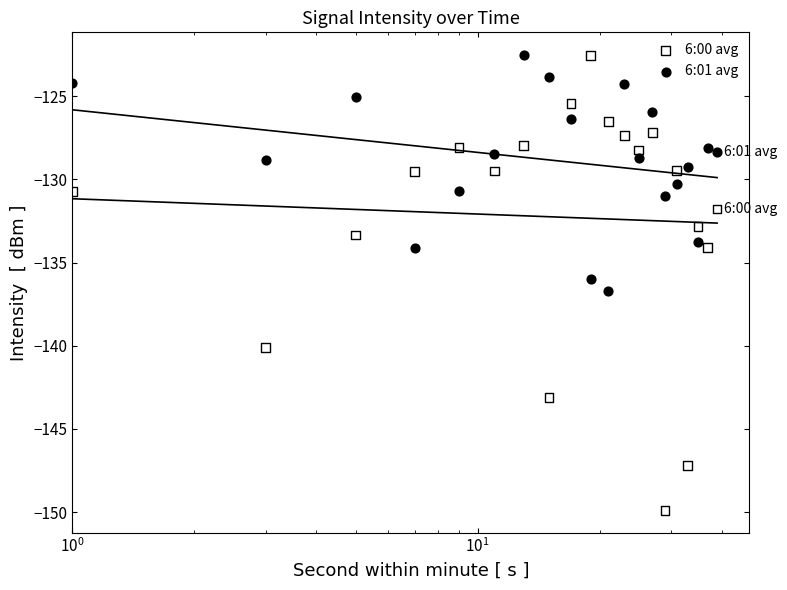

What are all the series names shown in the legend?

6:00 avg, 6:01 avg